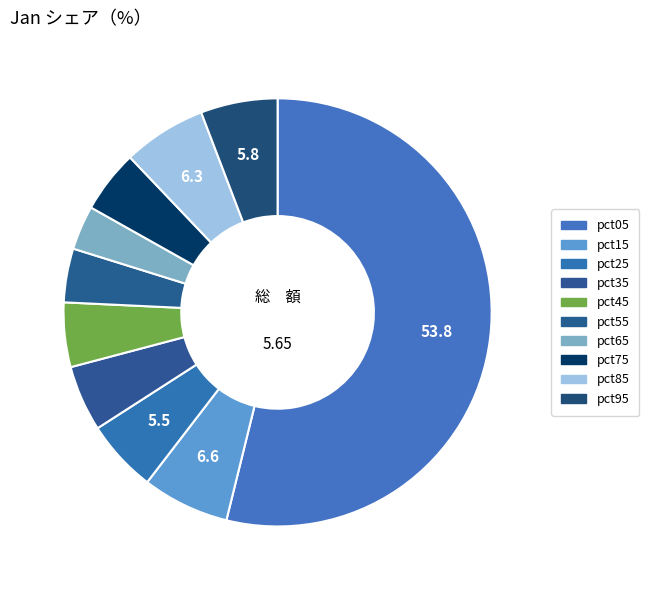

To the nearest percent, what portion does pct15 represent?

7%